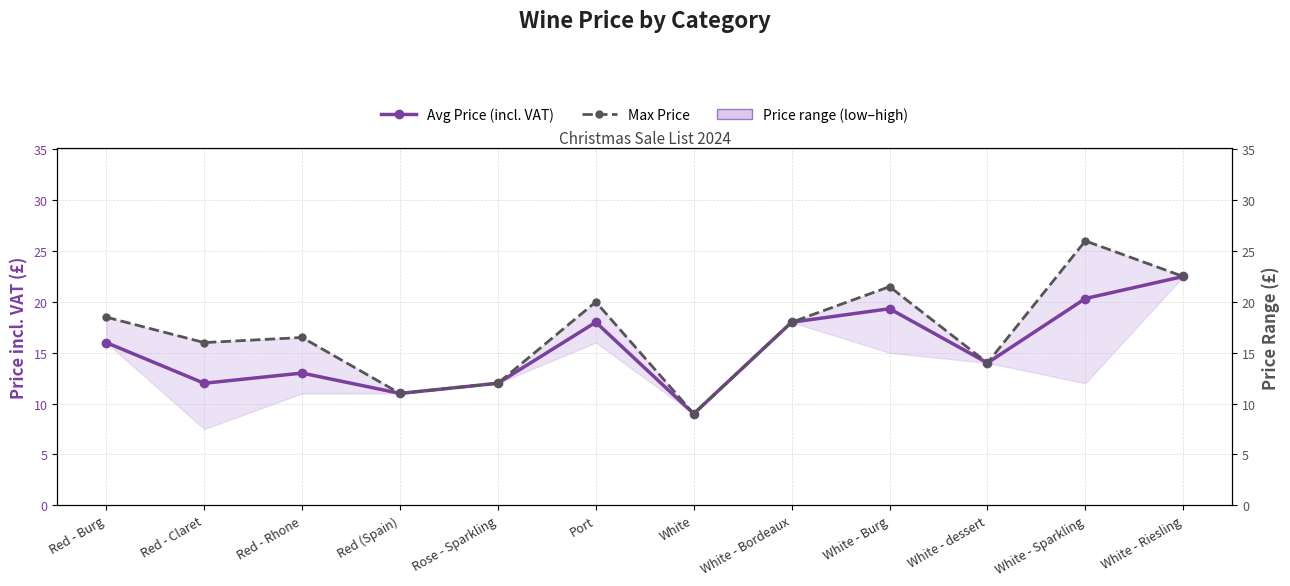

What is the total value across all series at Red - Burg?

34.5